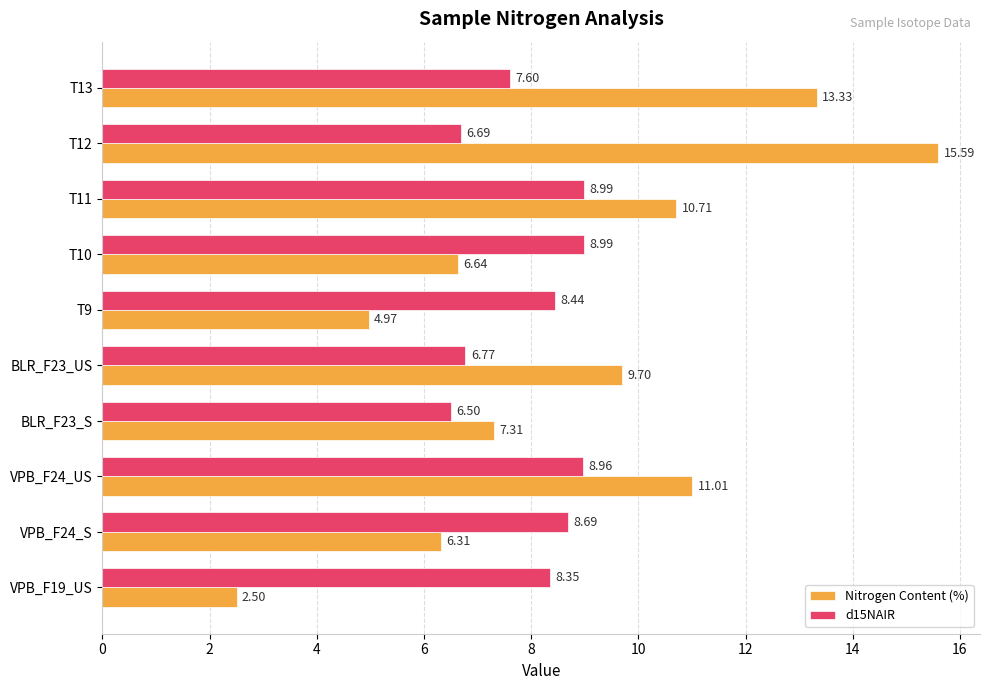

Rank the series by their average value, from lowest to highest.

d15NAIR, Nitrogen Content (%)